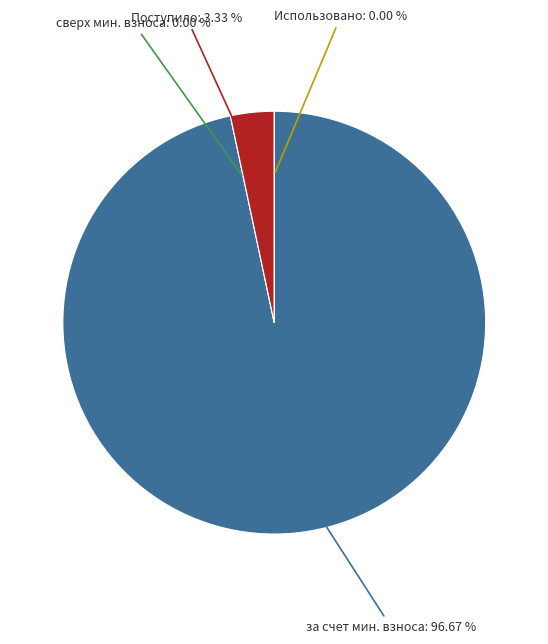

How much of the chart is everything except Использовано?

100.0%